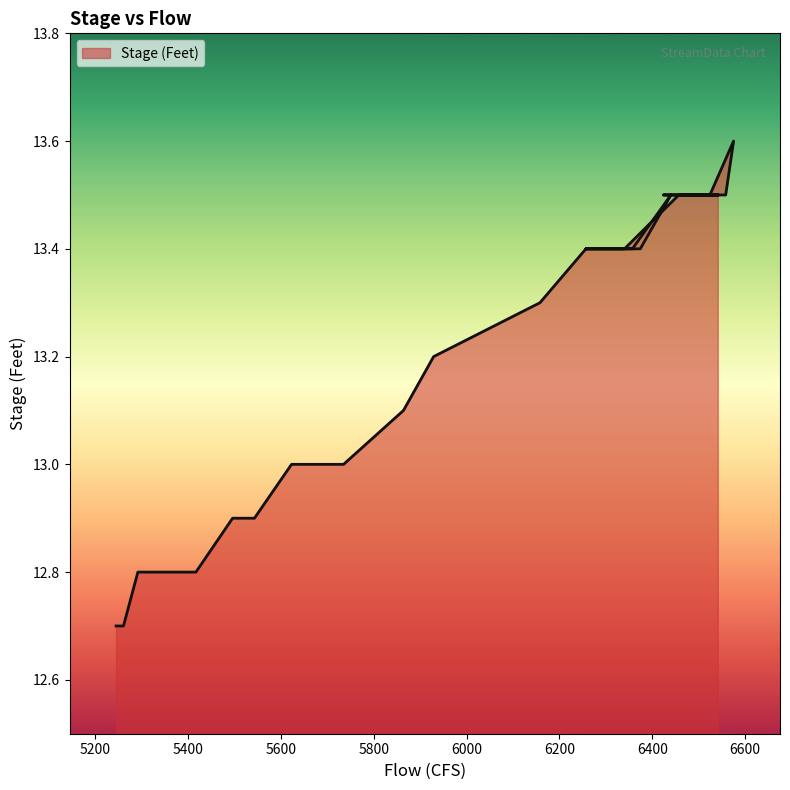

How many categories are shown in the chart?

40